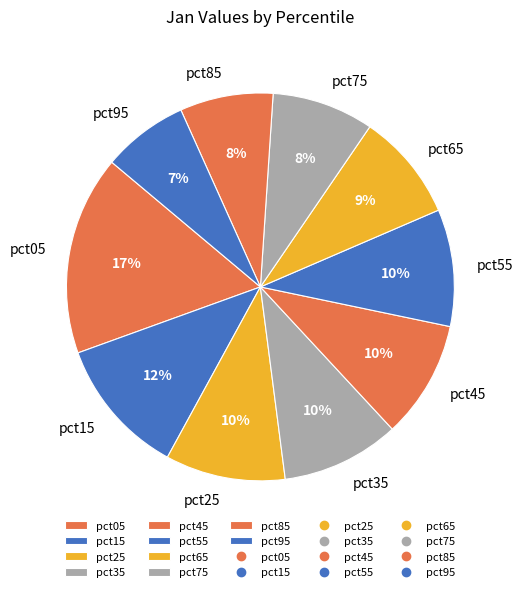

Is it true that pct85 is 8% of the pie?

True